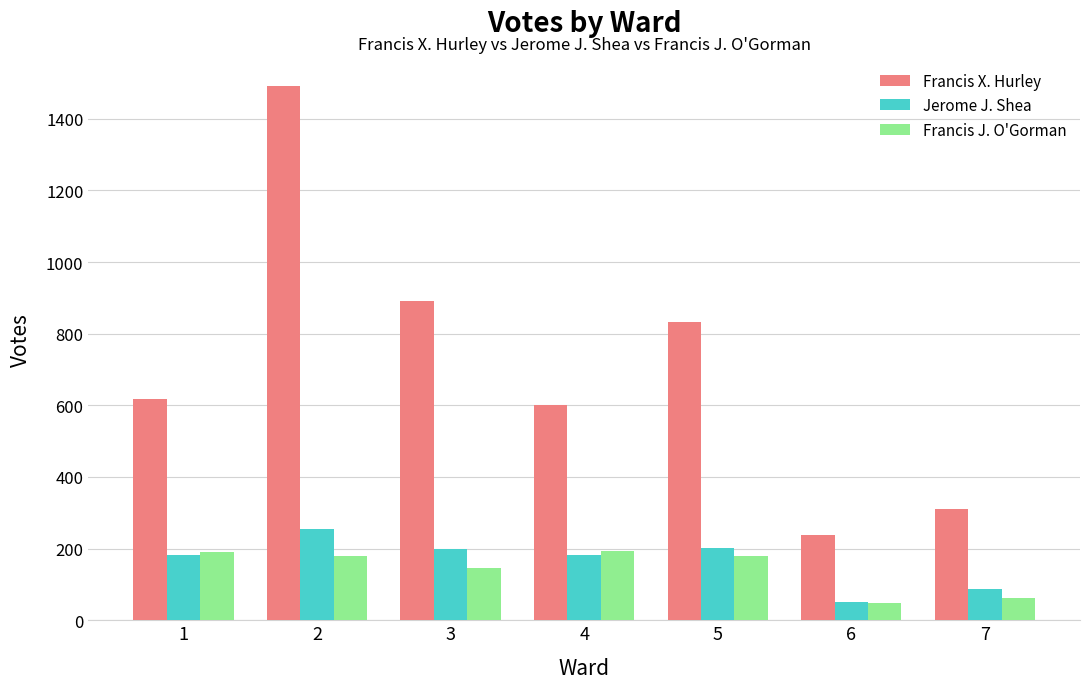

How many distinct data groups are displayed?

3